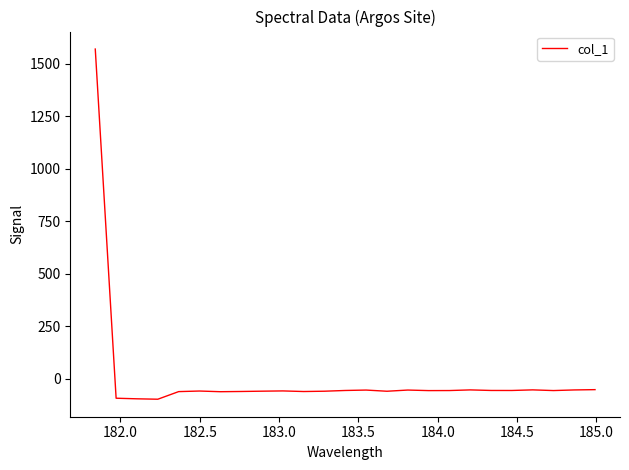

What is the minimum value shown in the chart?

-97.3